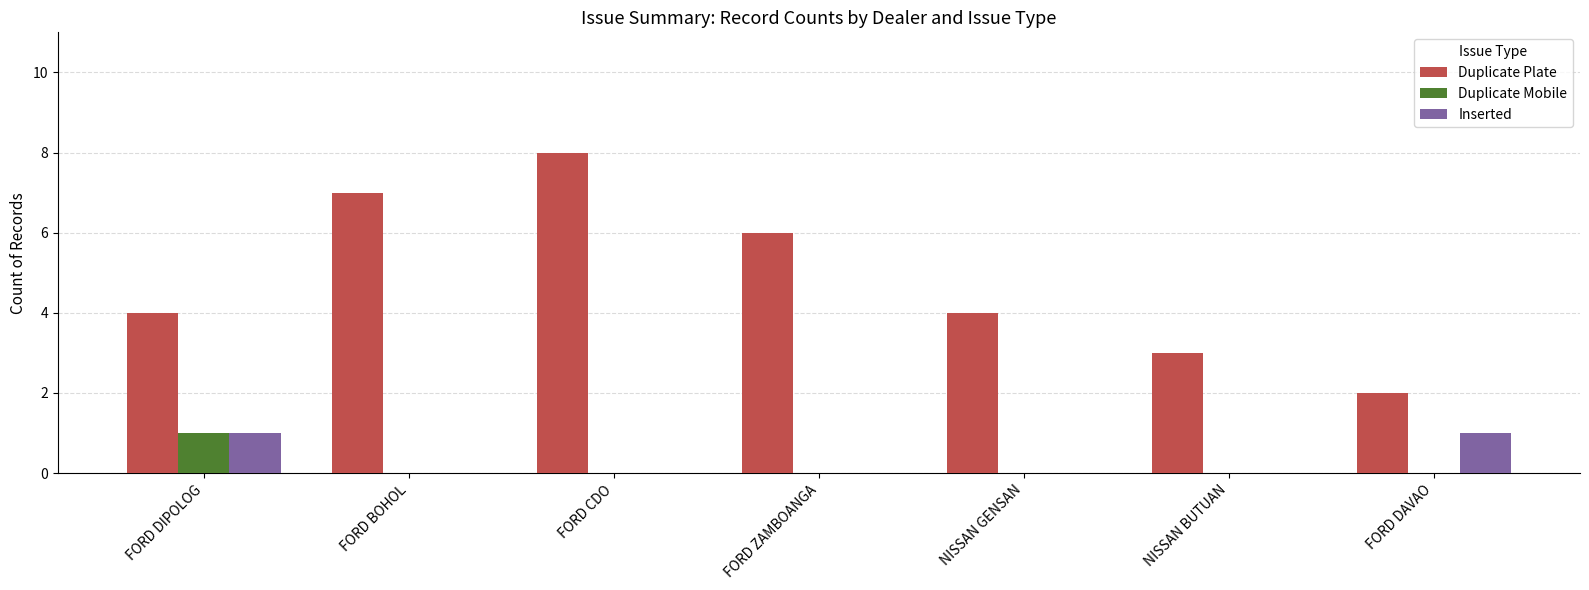

How many groups of bars are there?

7